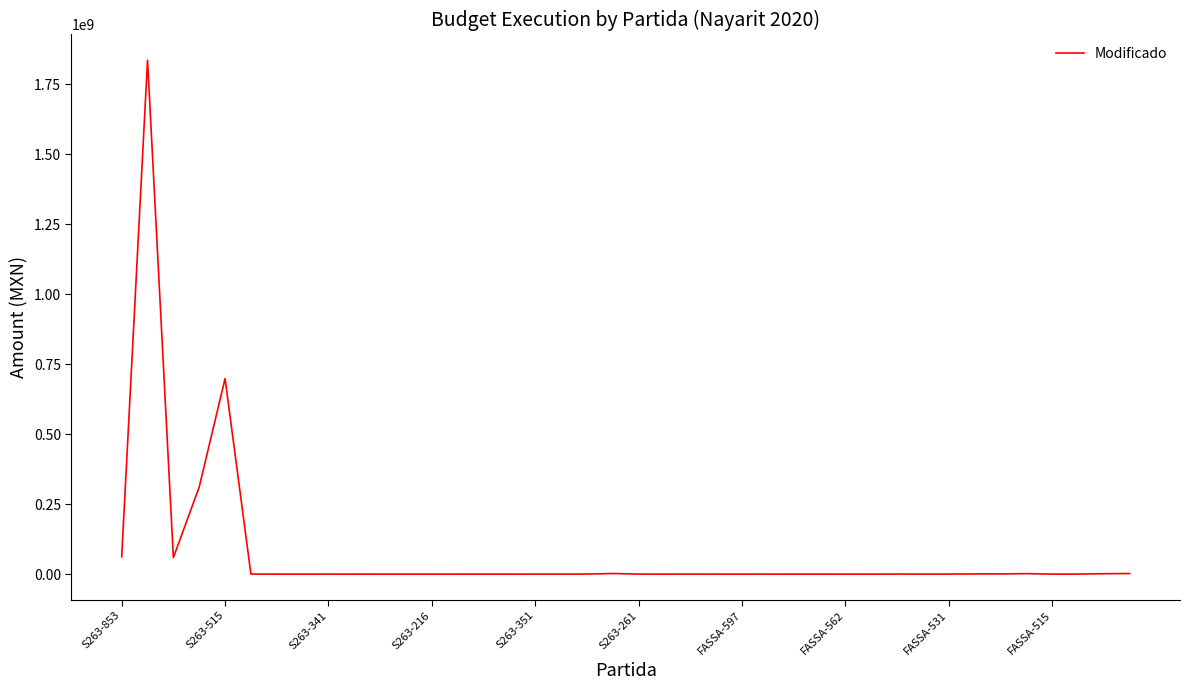

What is the maximum value shown in the chart?

1835290115.3